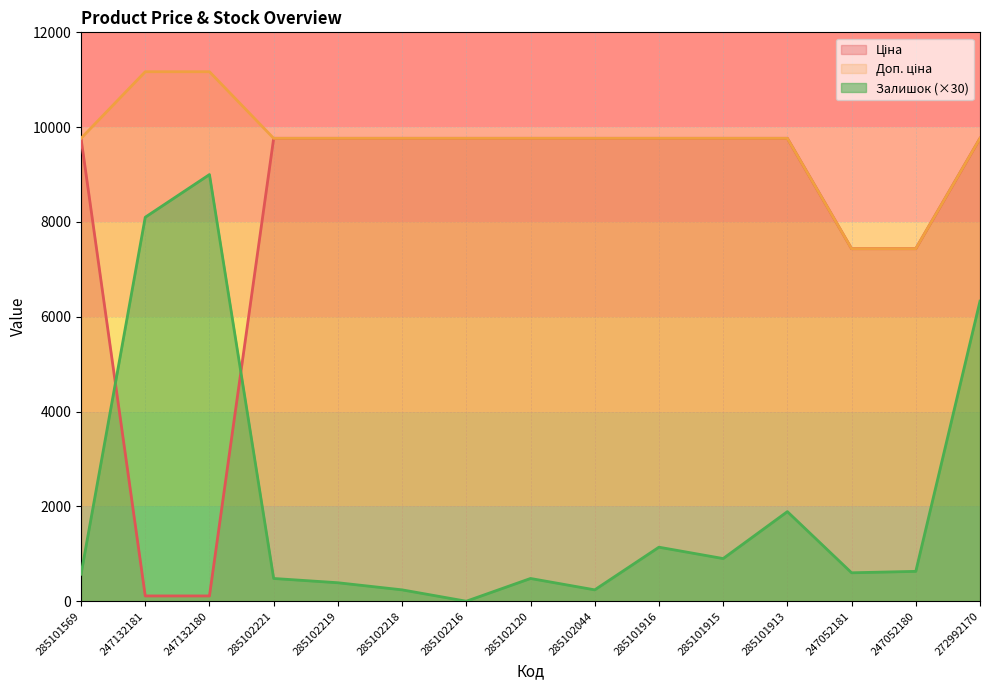

How many intersections are there between Ціна and Залишок?

2